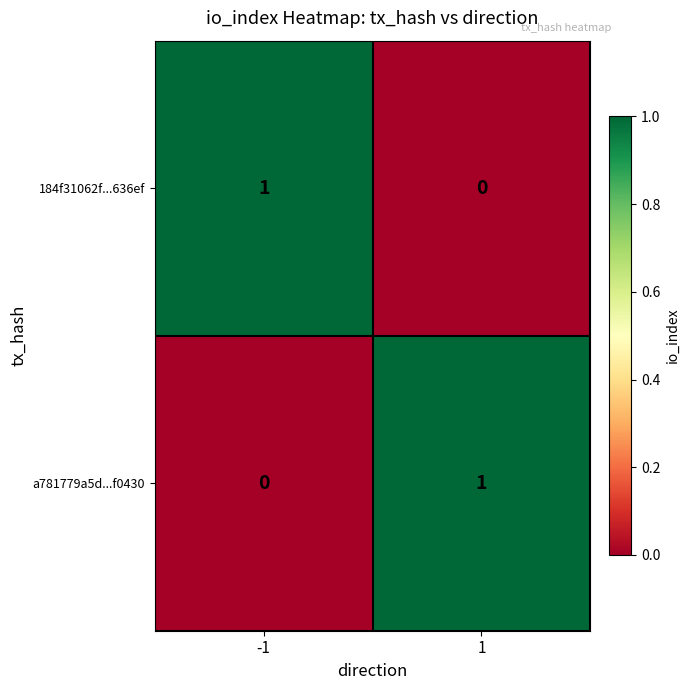

Is the value of a781779a5d...f0430 at -1 greater than the value of 184f31062f...636ef at -1?

No